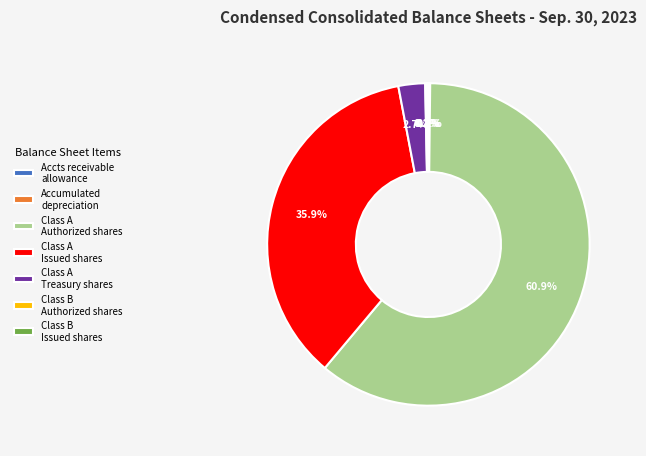

How much of the chart is everything except Class A Treasury shares?

97.3%